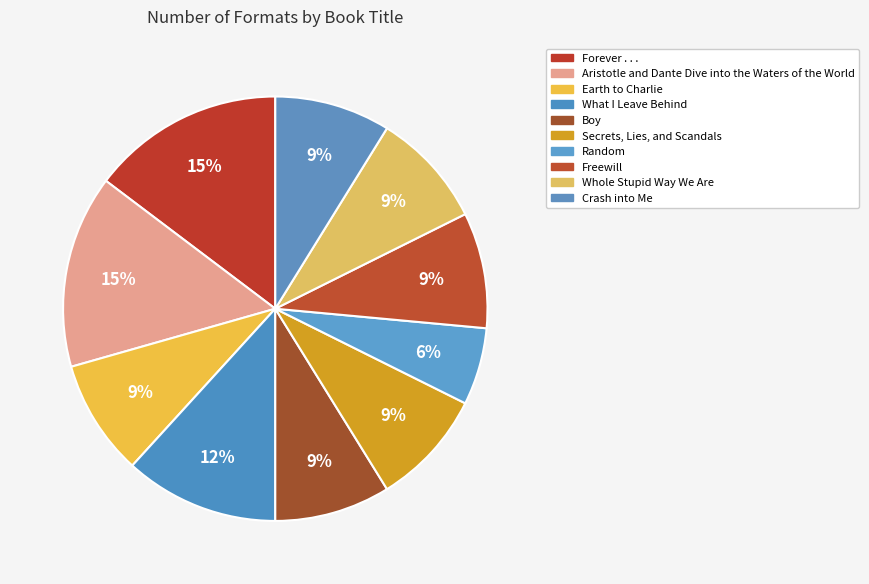

Does Earth to Charlie represent more than half of the total?

No